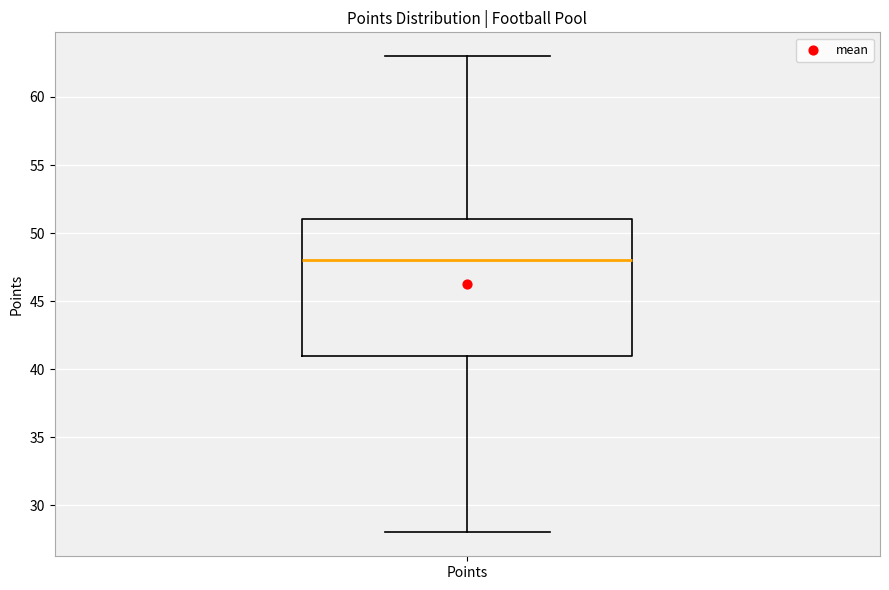

Transcribe this box plot: give where the median line is, the range the box spans, and where the two whiskers end, as read against the y-axis. The values are not printed on the chart, so give them approximately, as read against the axis.

median 48, box 41 to 51, whiskers 28 to 63